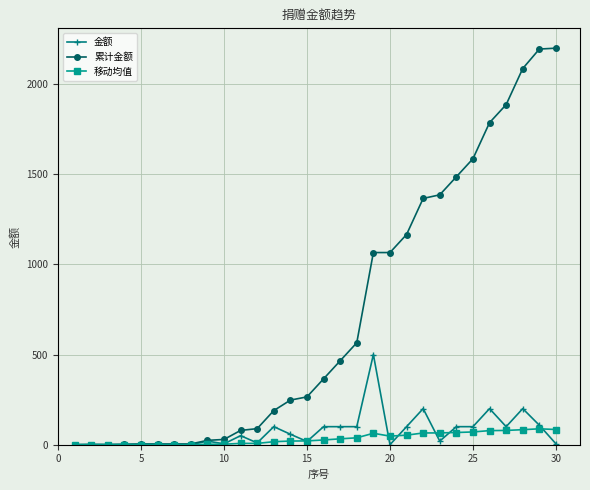

What is the greatest value displayed?

2198.1